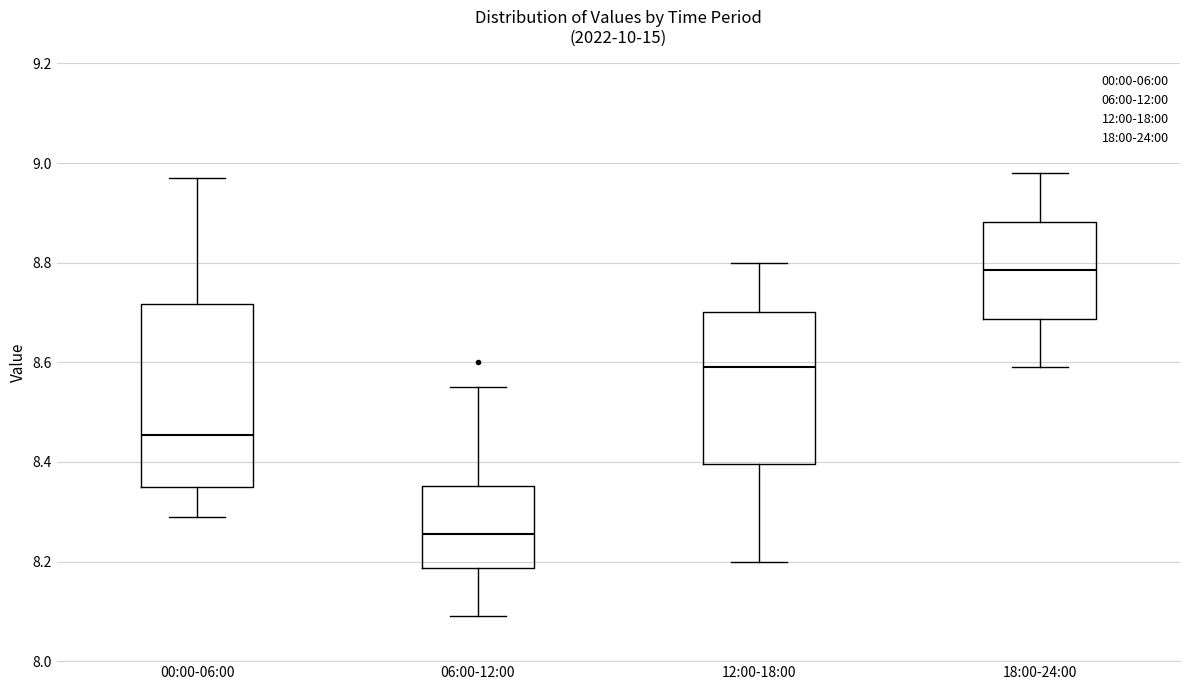

Where is the lower edge of the box for 18:00-24:00 on the y-axis? The values are not printed on the chart, so give them approximately, as read against the axis.

8.68